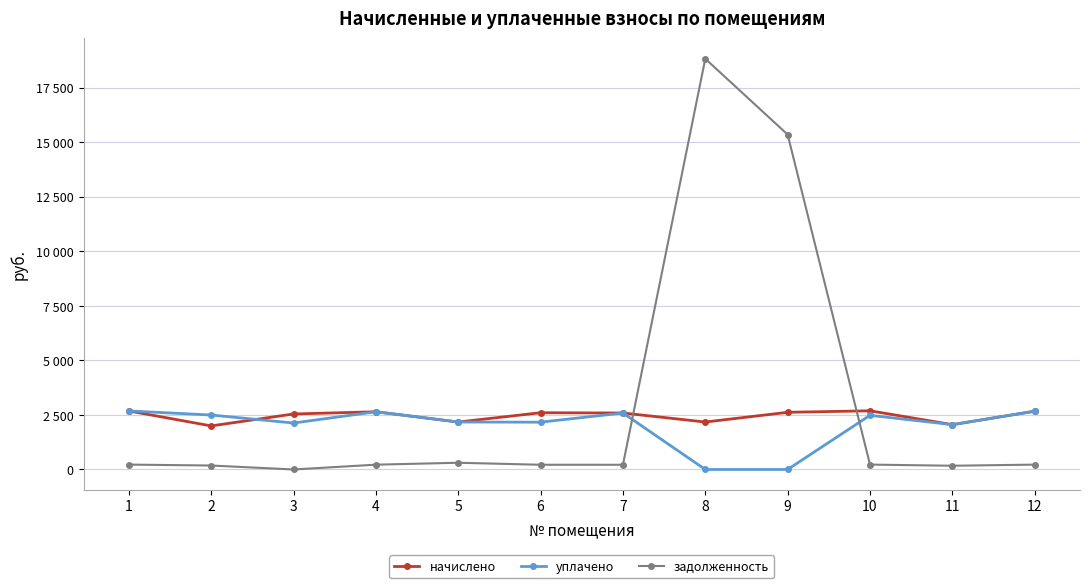

Is it true that задолженность equals 181.8 at 2?

True